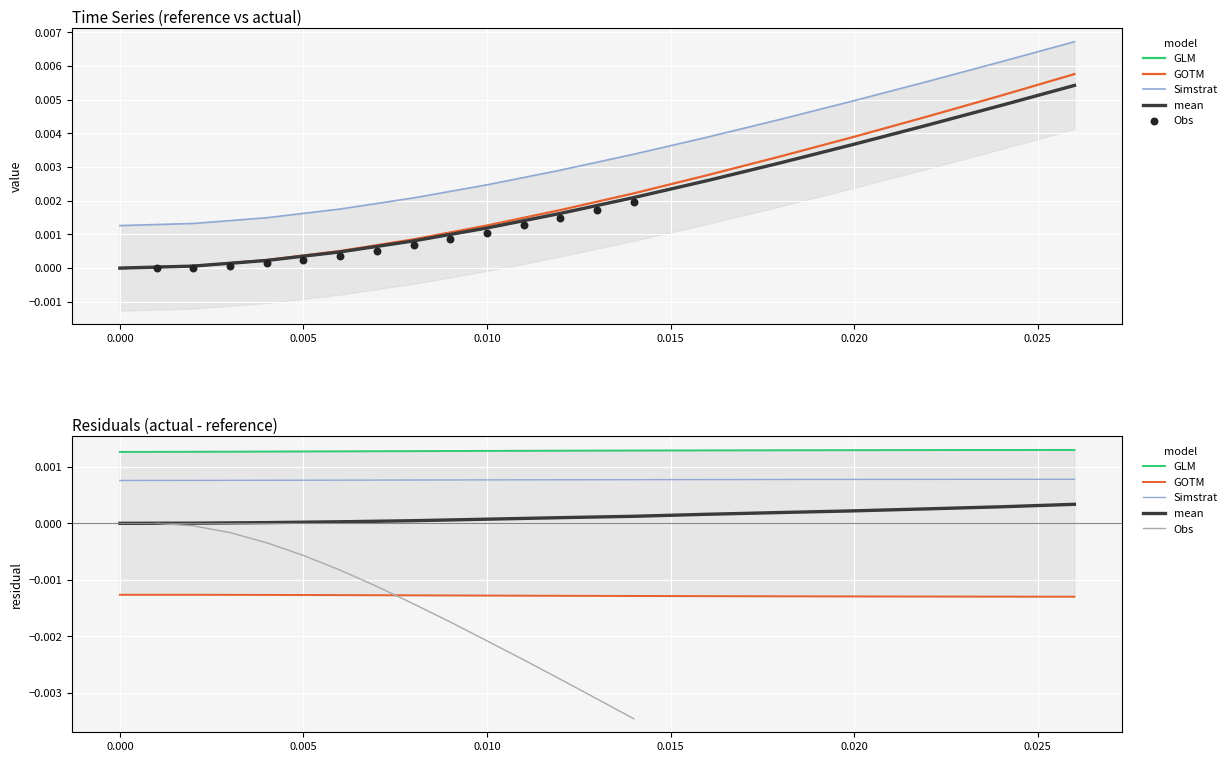

What are all the series names shown in the legend?

GLM, GOTM, Simstrat, mean, Obs